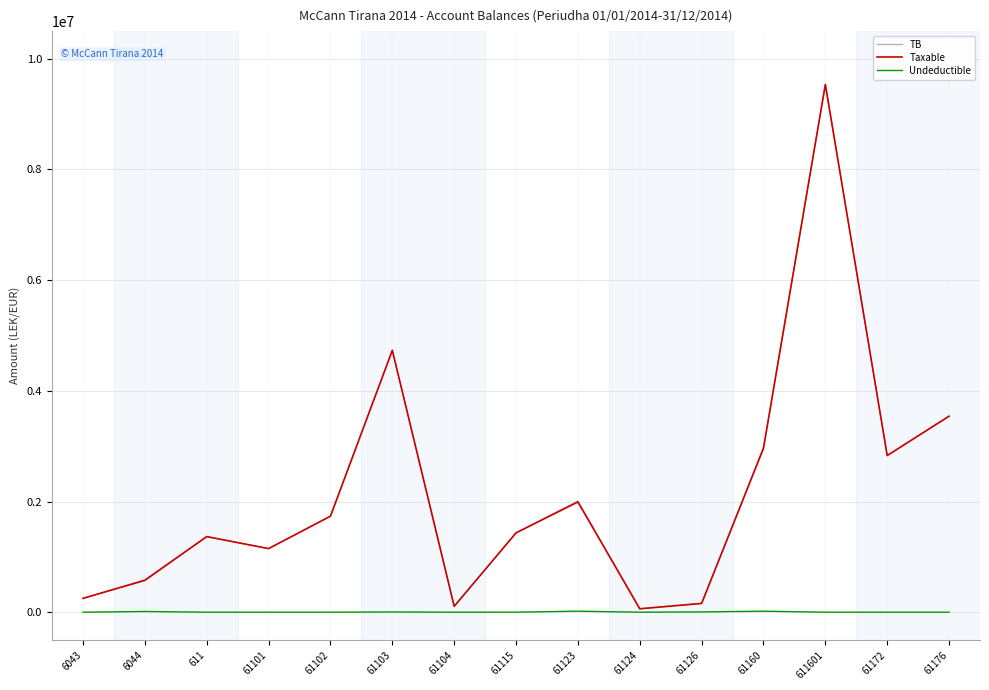

The value of TB at 61101 is 1149043.7. True or false?

True